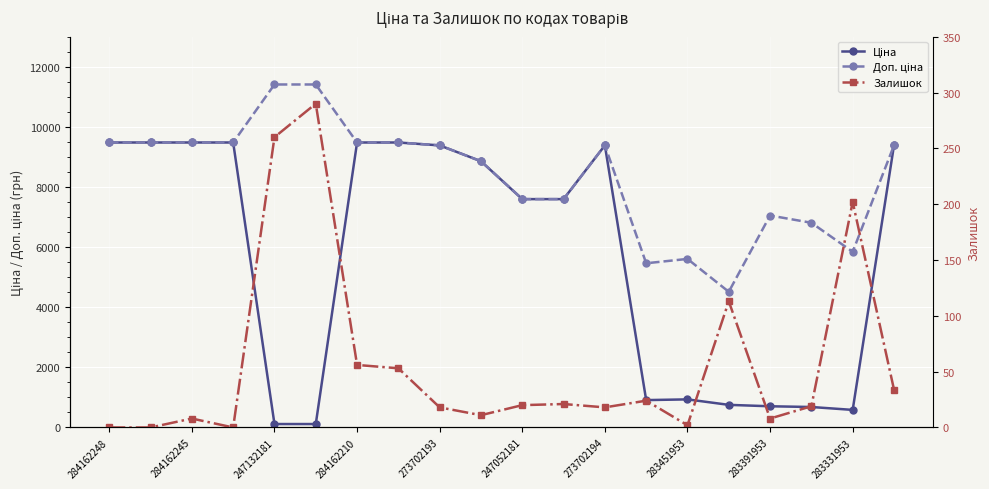

What is the highest value of the Доп. ціна series?

11410.0